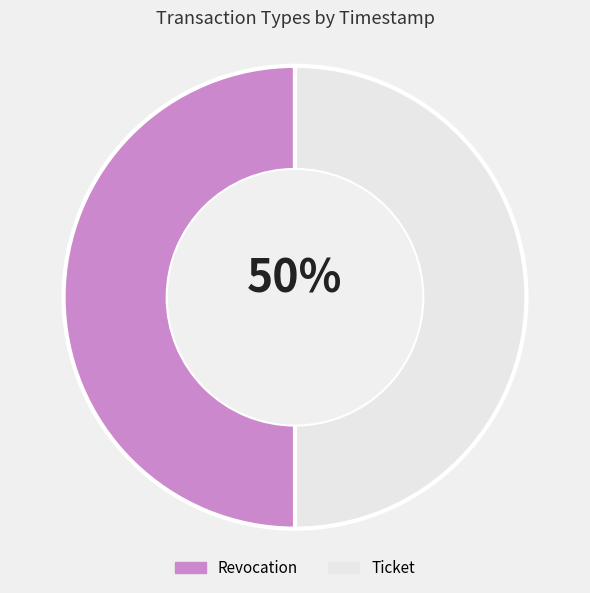

How many slices are in this pie chart?

2